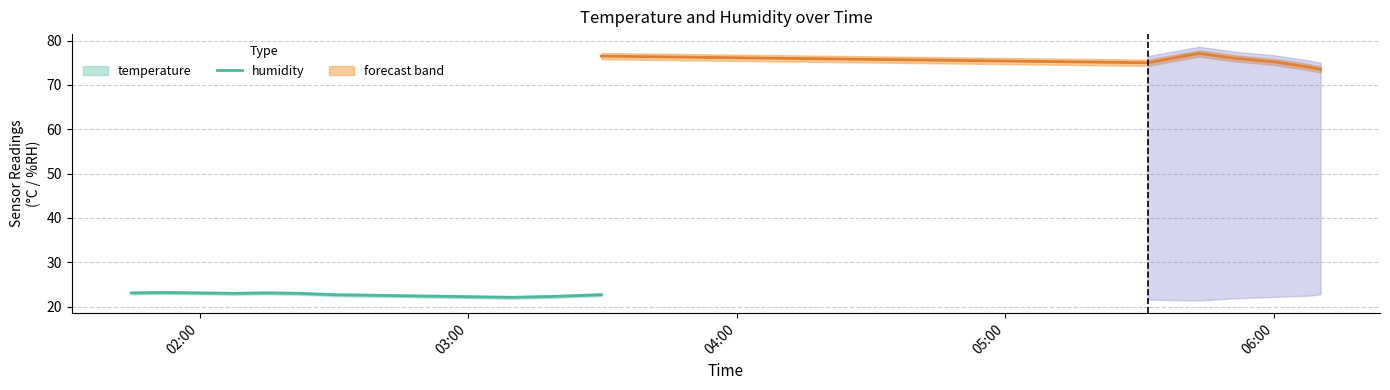

What position from the right is 2022-08-07T06:00:04?

3